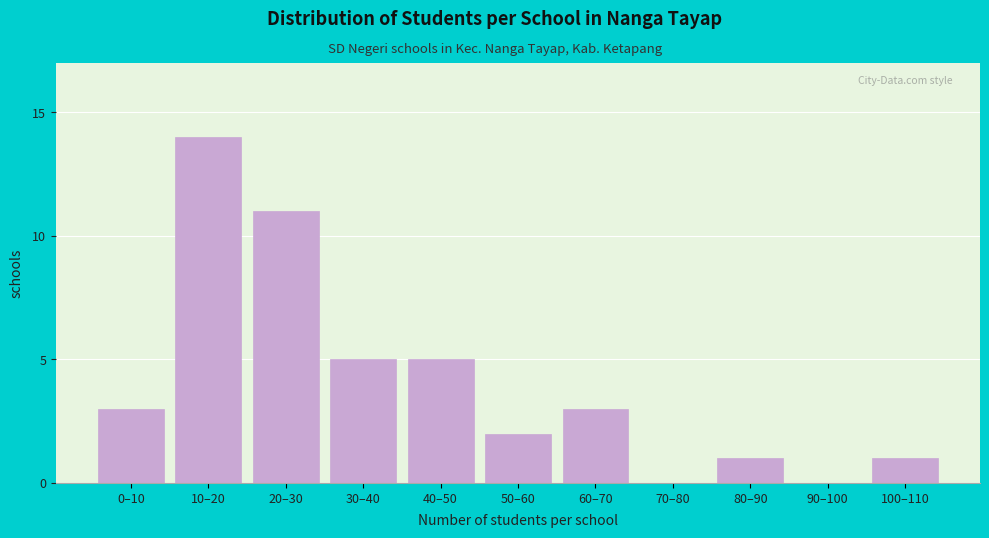

Reading right to left, transcribe all the data shown in this chart.

100–110=1	90–100=0	80–90=1	70–80=0	60–70=3	50–60=2	40–50=5	30–40=5	20–30=11	10–20=14	0–10=3